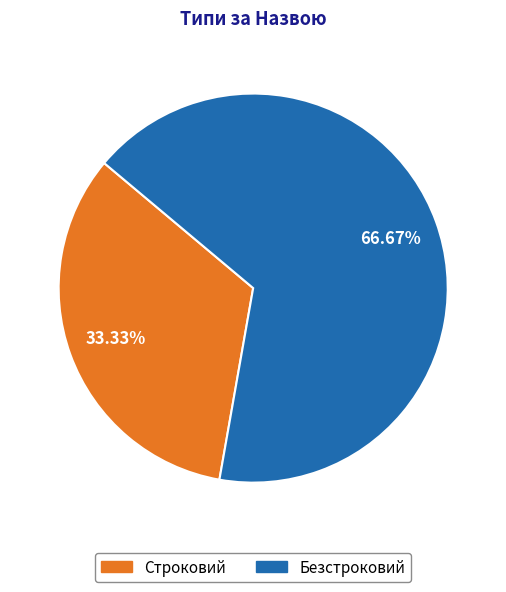

What is the total percentage of Строковий and Безстроковий?

100.0%